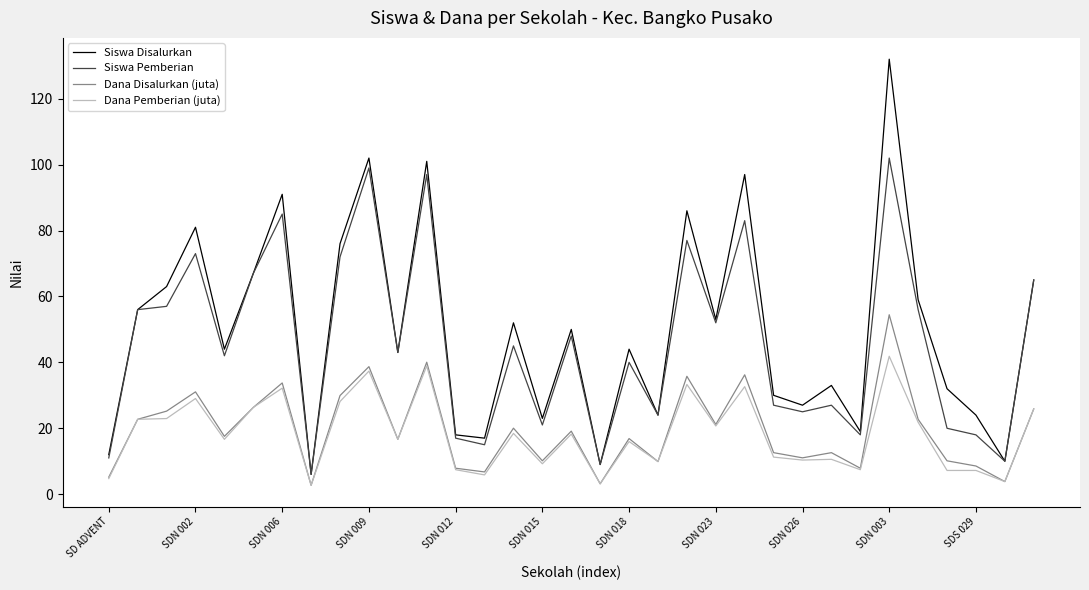

List the series in order of their peak value, lowest first.

Dana Pemberian (juta), Dana Disalurkan (juta), Siswa Pemberian, Siswa Disalurkan